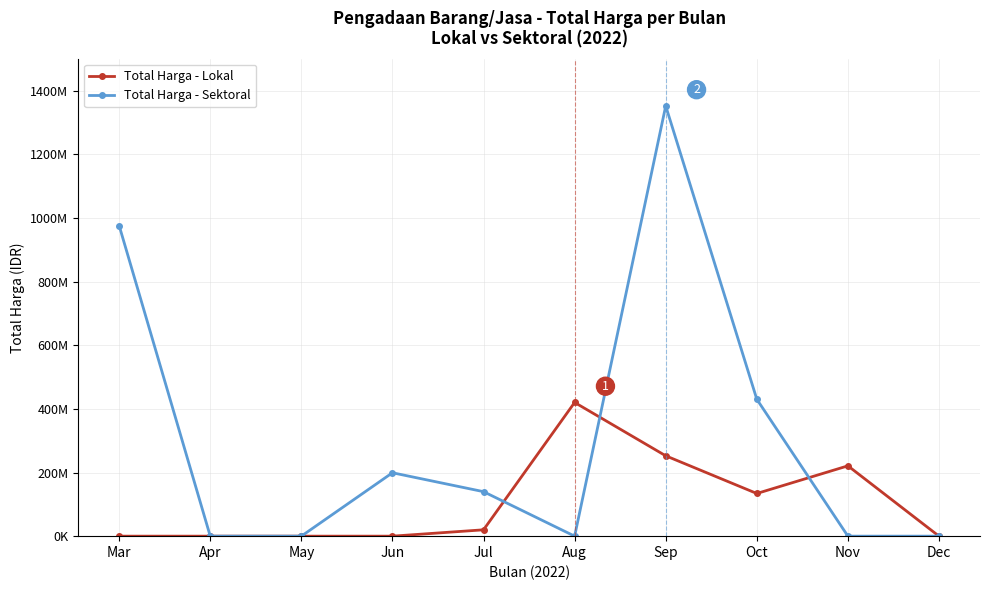

True or false: Total Harga - Sektoral has more than 2 points higher than both neighbors.

False